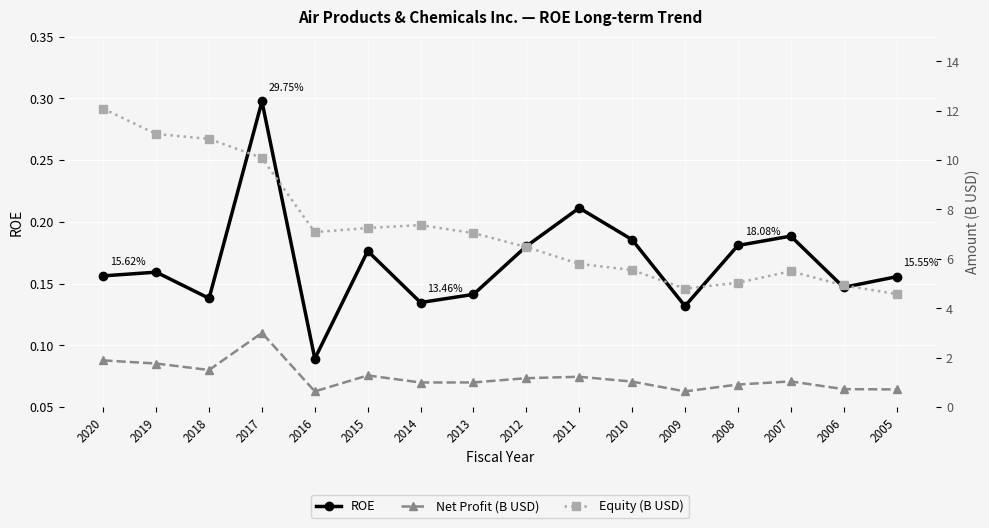

List the labels in order of Net Profit (B USD) value, smallest first.

2016, 2009, 2005, 2006, 2008, 2014, 2013, 2010, 2007, 2012, 2011, 2015, 2018, 2019, 2020, 2017